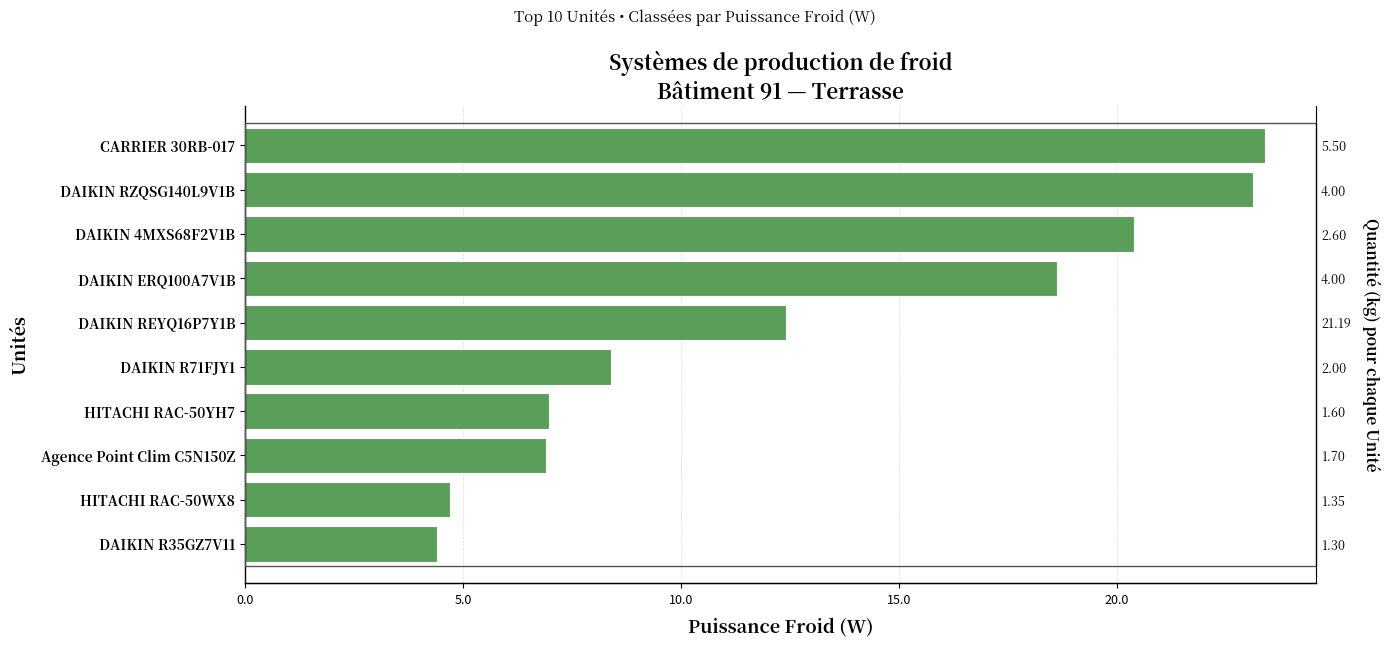

Reading left to right, what are all the values shown in this chart?

23.4	23.1	20.4	18.6	12.4	8.4	7.0	6.9	4.7	4.4